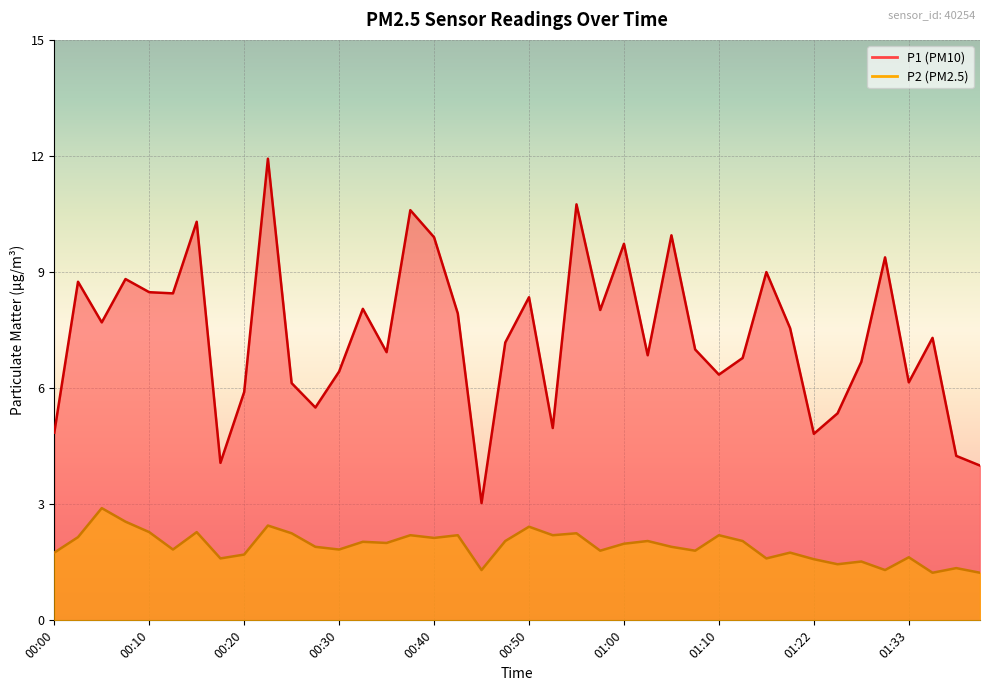

At which label does P1 reach its minimum?

00:45